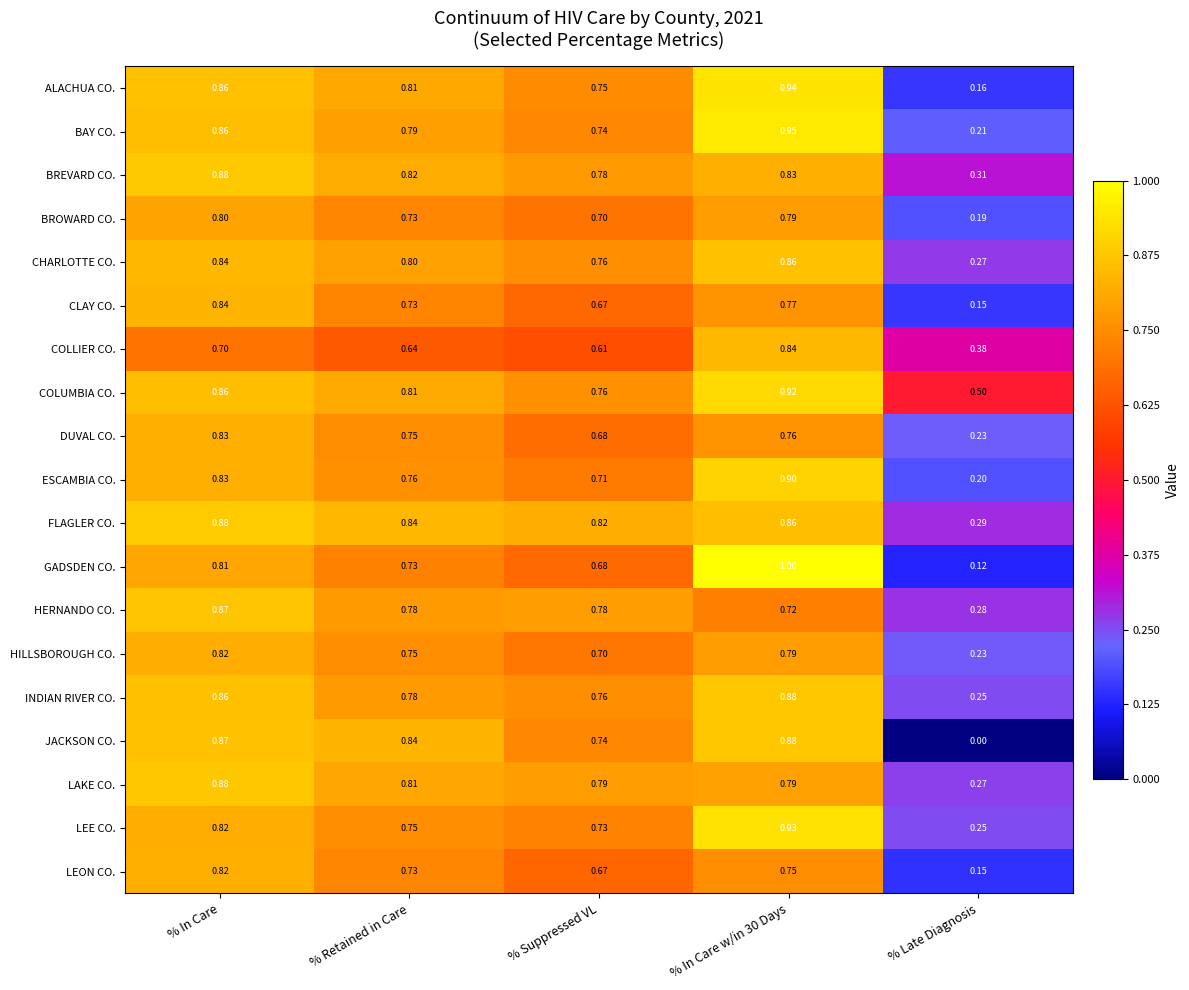

What is the total value across all series at % Suppressed VL?

13.8